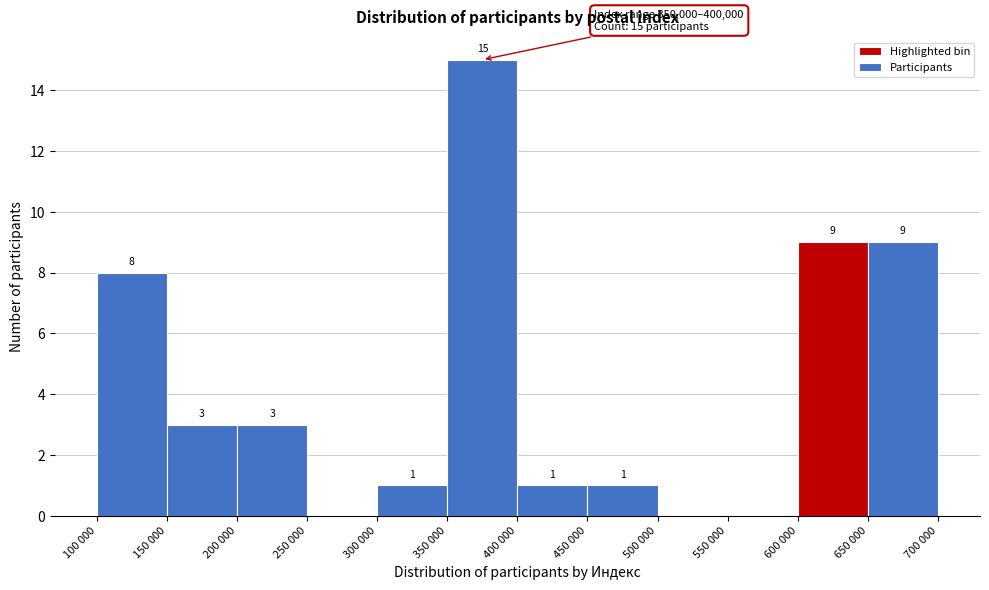

Reading left to right, list all the values displayed in this chart.

100 000=8	150 000=3	200 000=3	250 000=0	300 000=1	350 000=15	400 000=1	450 000=1	500 000=0	550 000=0	600 000=9	650 000=9